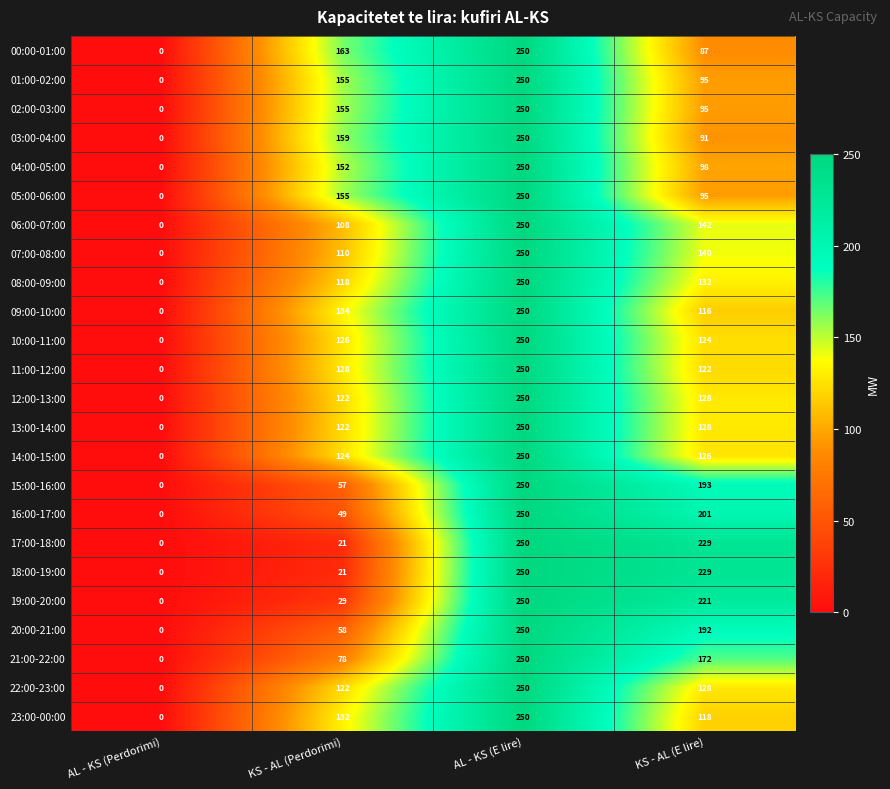

Count the number of data series in this chart.

24